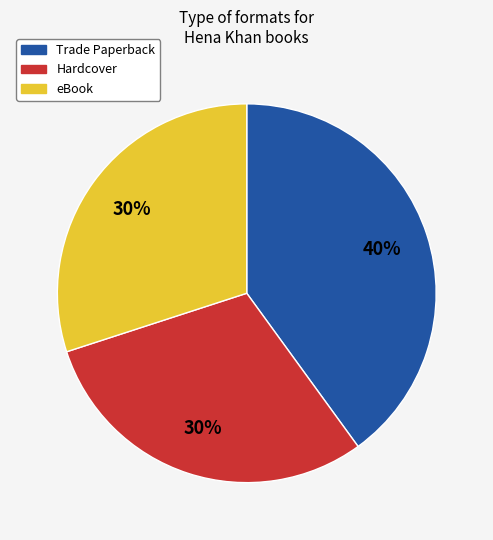

To the nearest percent, what is the combined percentage of Trade Paperback and eBook?

70%